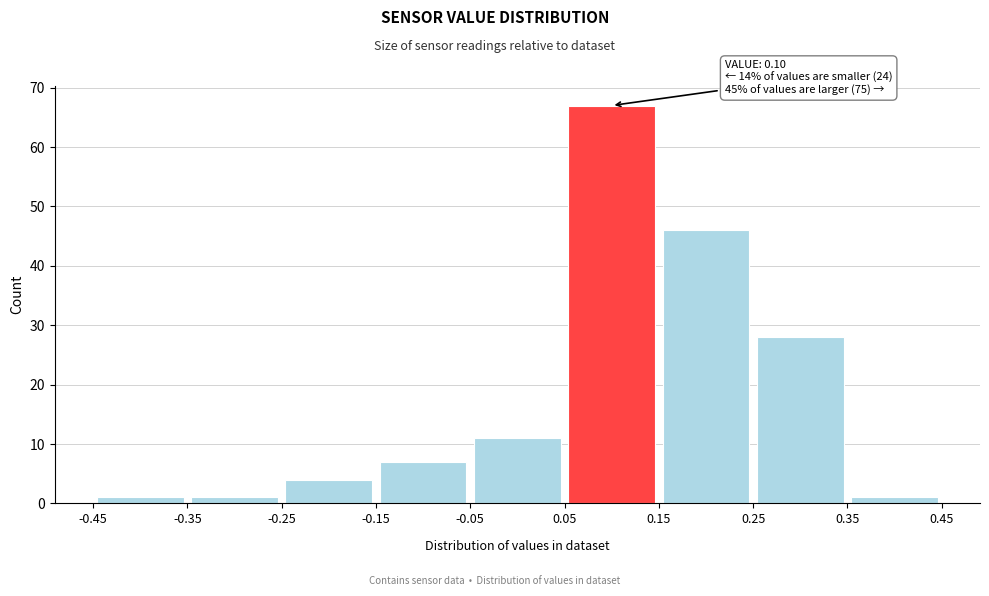

Which range on the x-axis has the tallest bar?

0.05 to 0.15